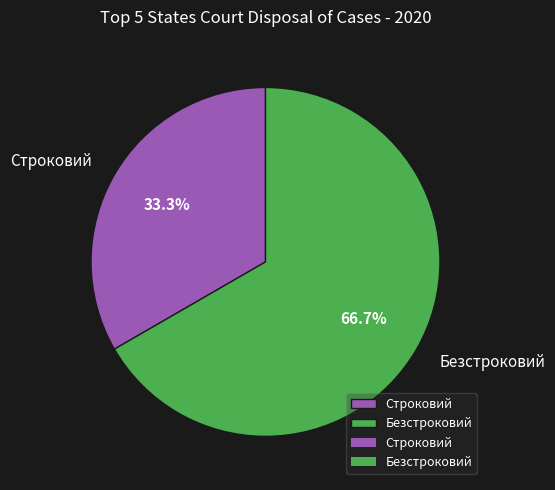

The Строковий slice represents 33% of the pie. True or false?

True